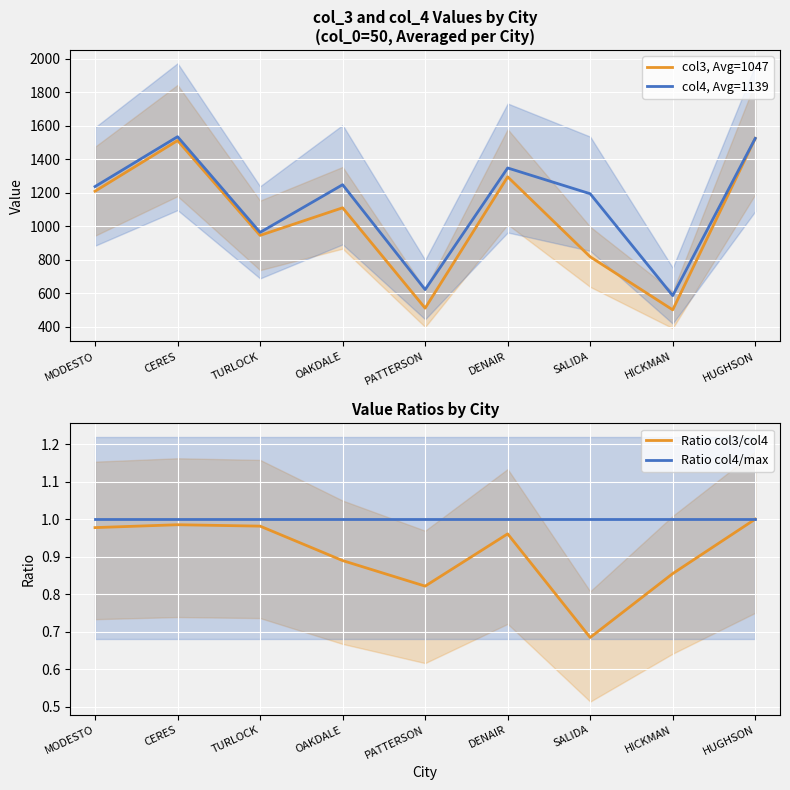

Is the value of col4, Avg=1139 at CERES greater than the value of Ratio col3/col4 at OAKDALE?

Yes